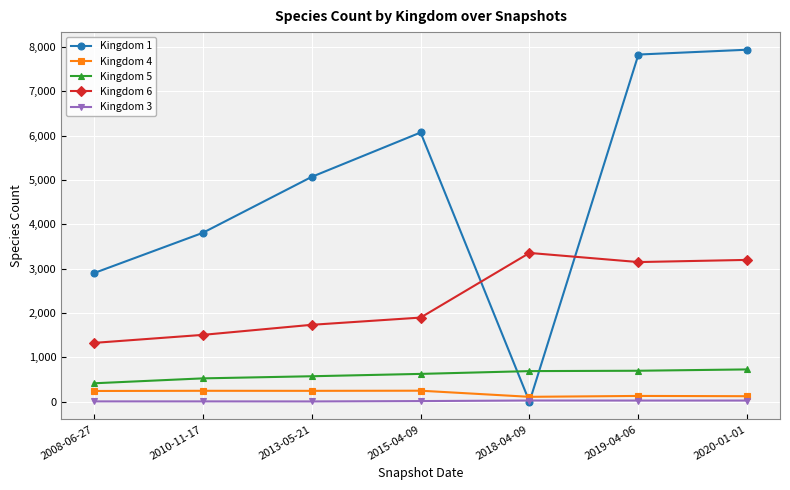

How many values in the Kingdom 6 series are below 1897?

3